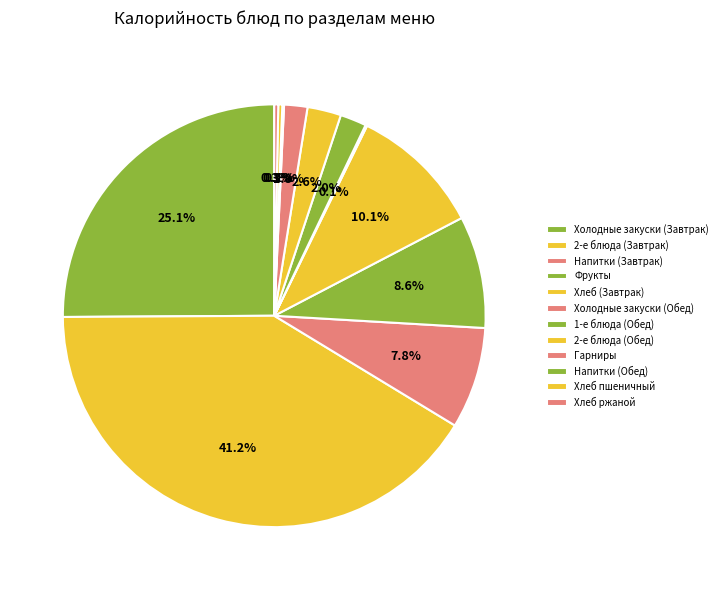

Does Гарниры represent more than half of the total?

No